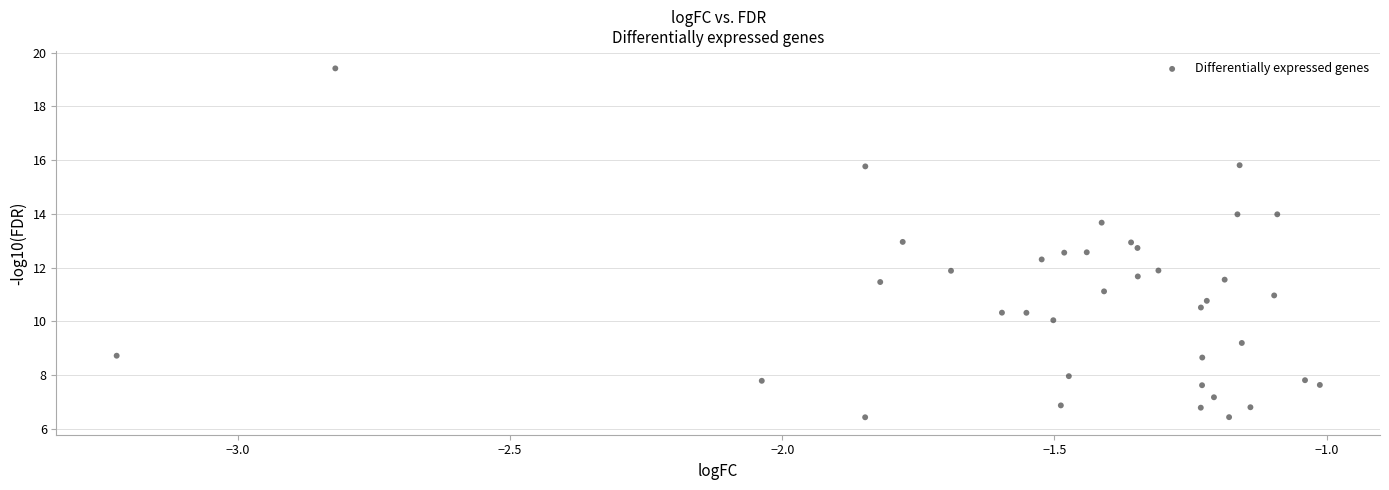

What is the range of Y values (max minus min)?

13.0